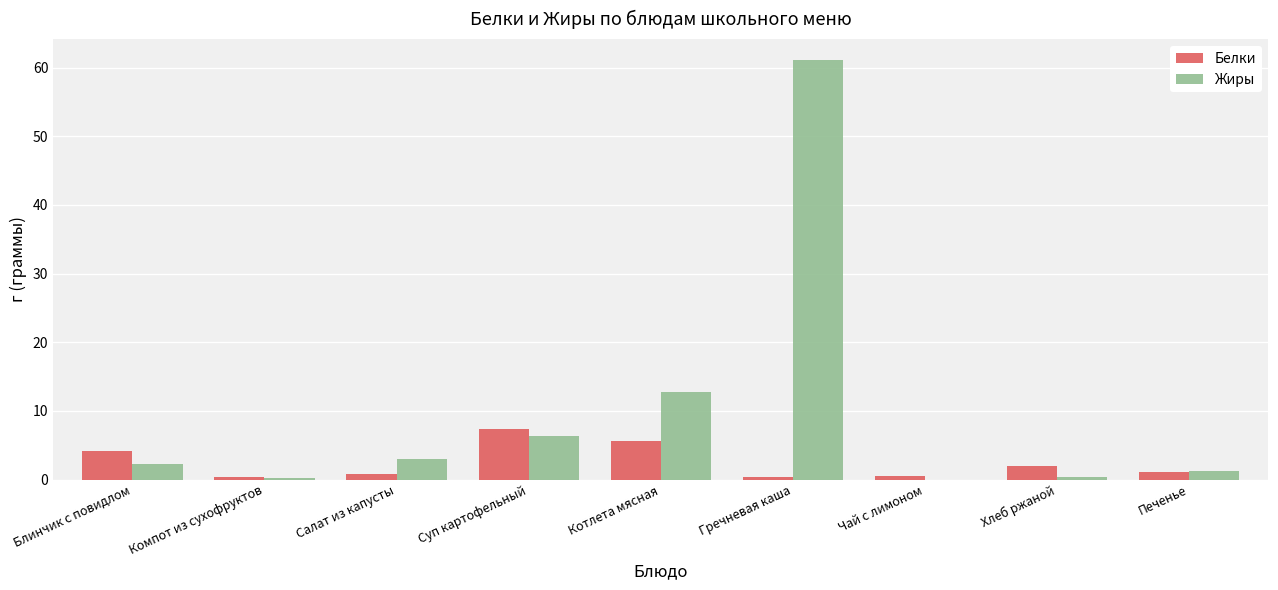

What is the maximum value for Белки?

7.4